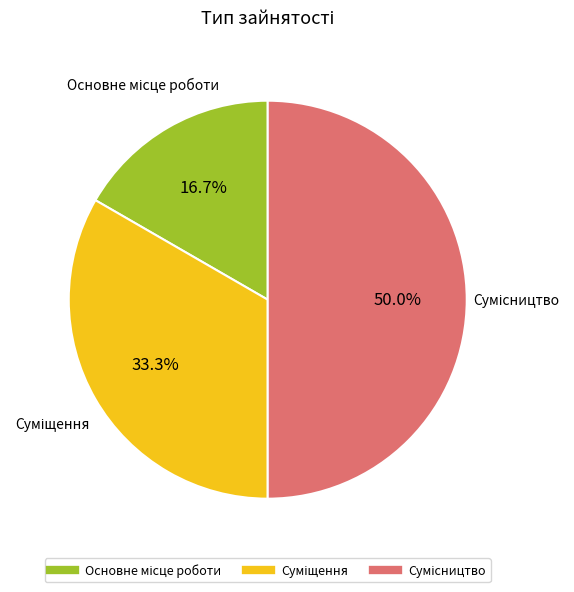

Which slice is the largest?

Сумісництво